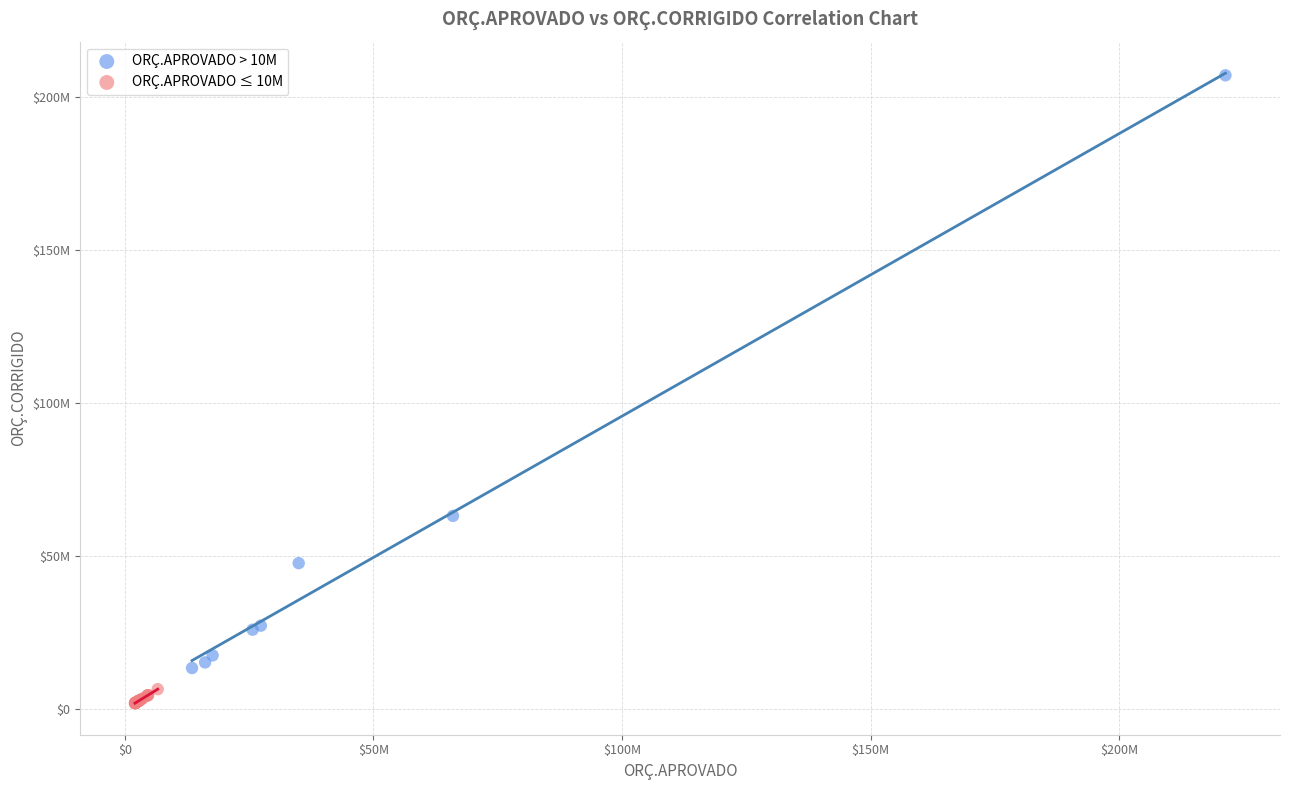

Which series has the widest spread of Y values?

ORÇ.APROVADO > 10M